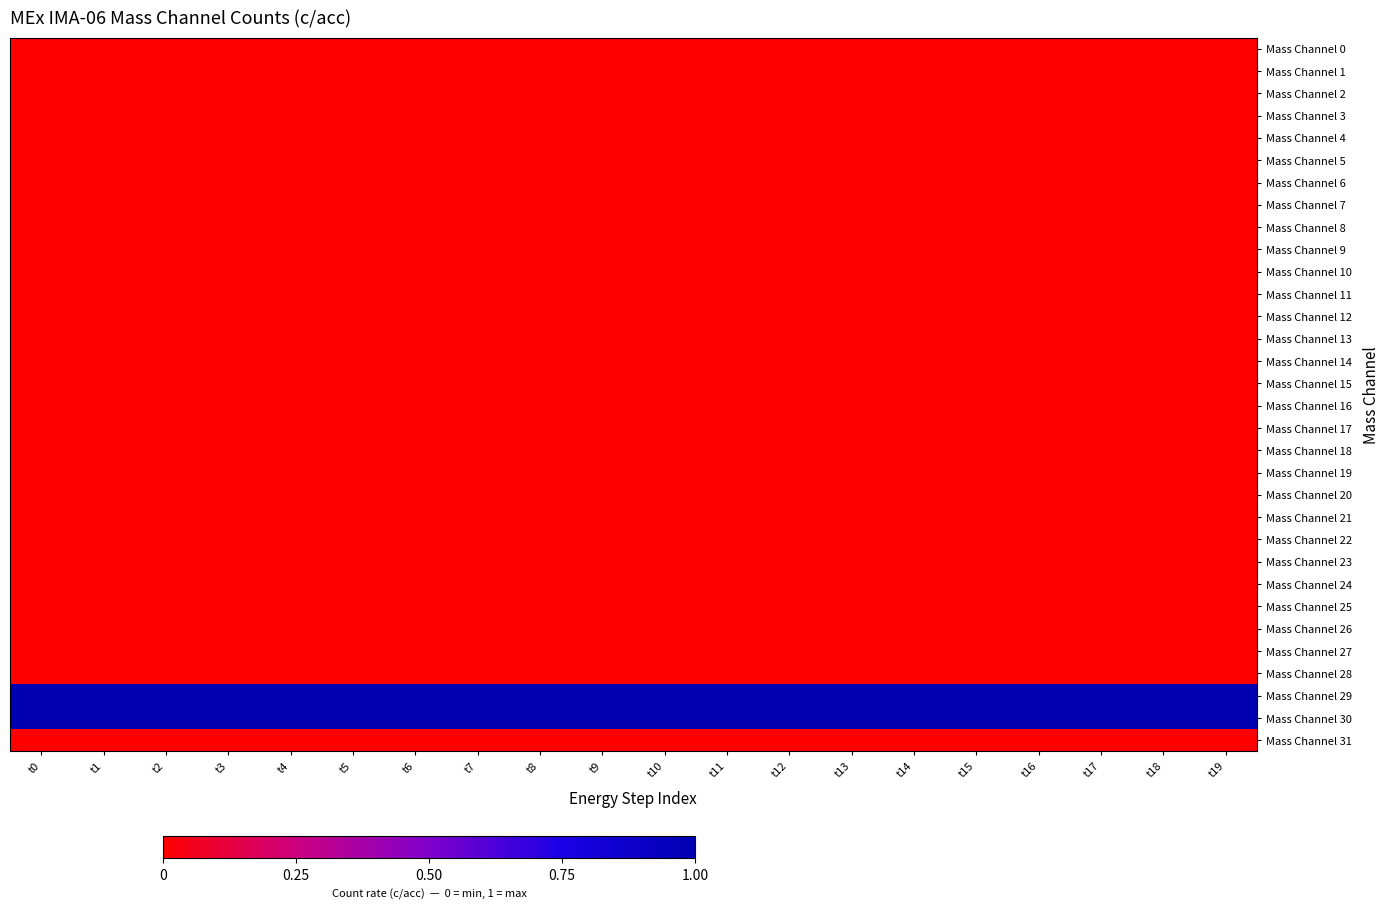

Which series has the largest range (max minus min)?

Mass Channel 0